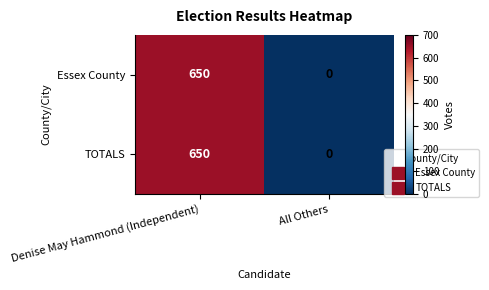

At which category is the sum across all series the highest?

Denise May Hammond (Independent)